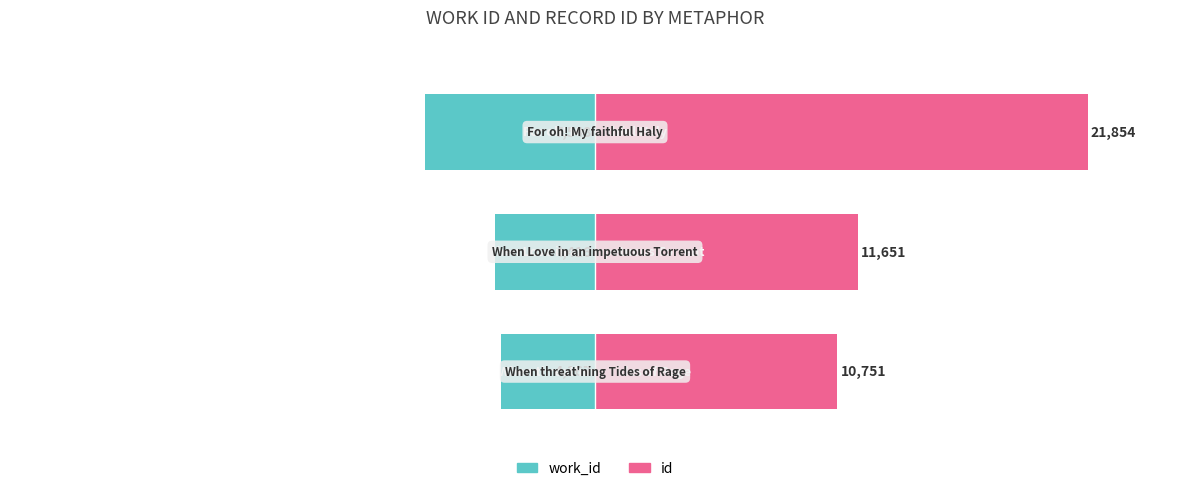

What is the difference between the maximum and minimum values in the work_id series?

12.4